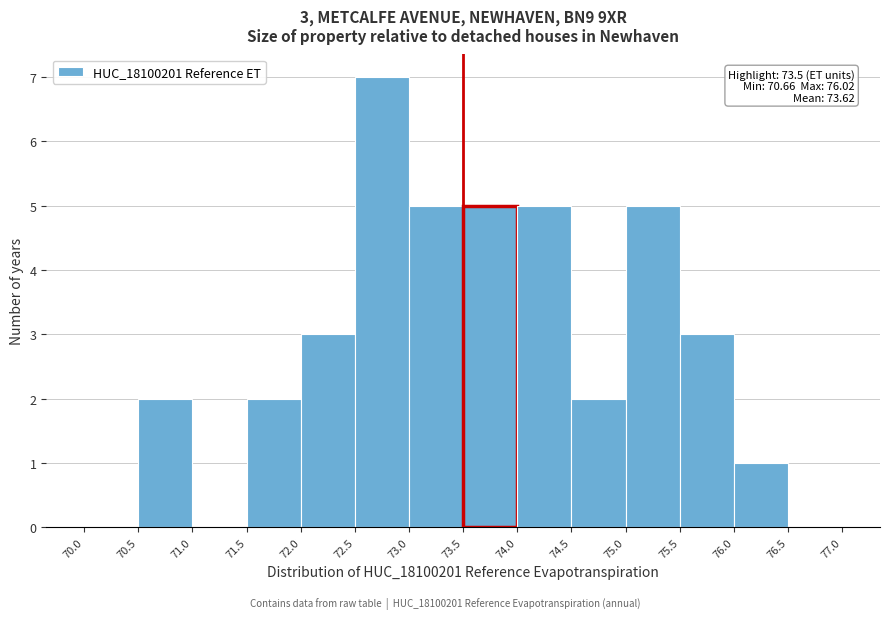

Over which range of the x-axis is the bar tallest?

72.5 to 73.0